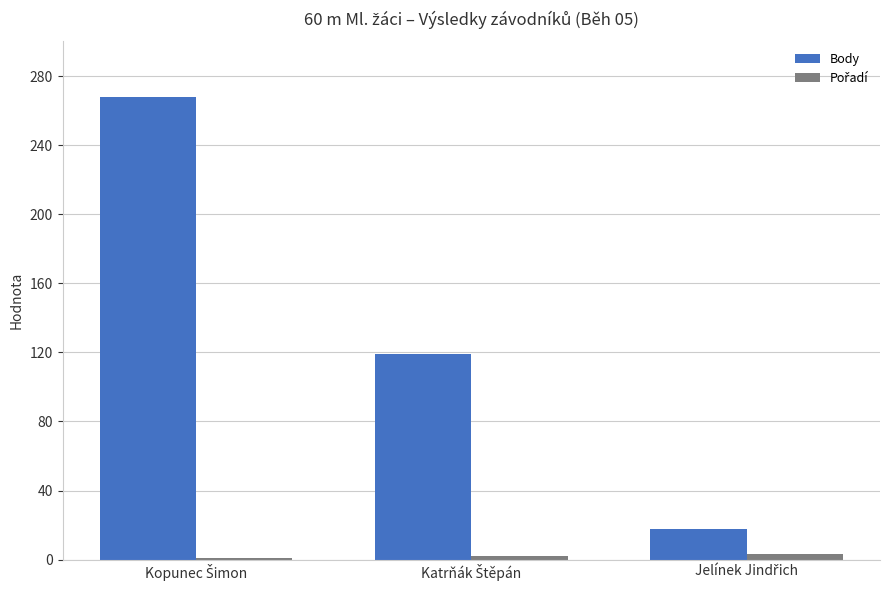

Which series has the widest spread of values?

Body